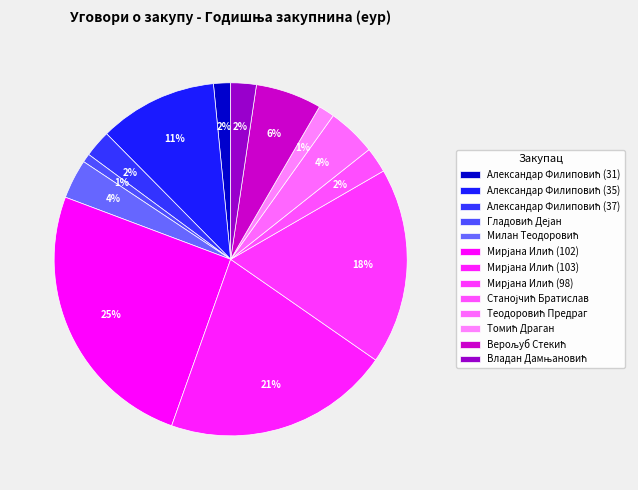

How many segments does this pie chart have?

13